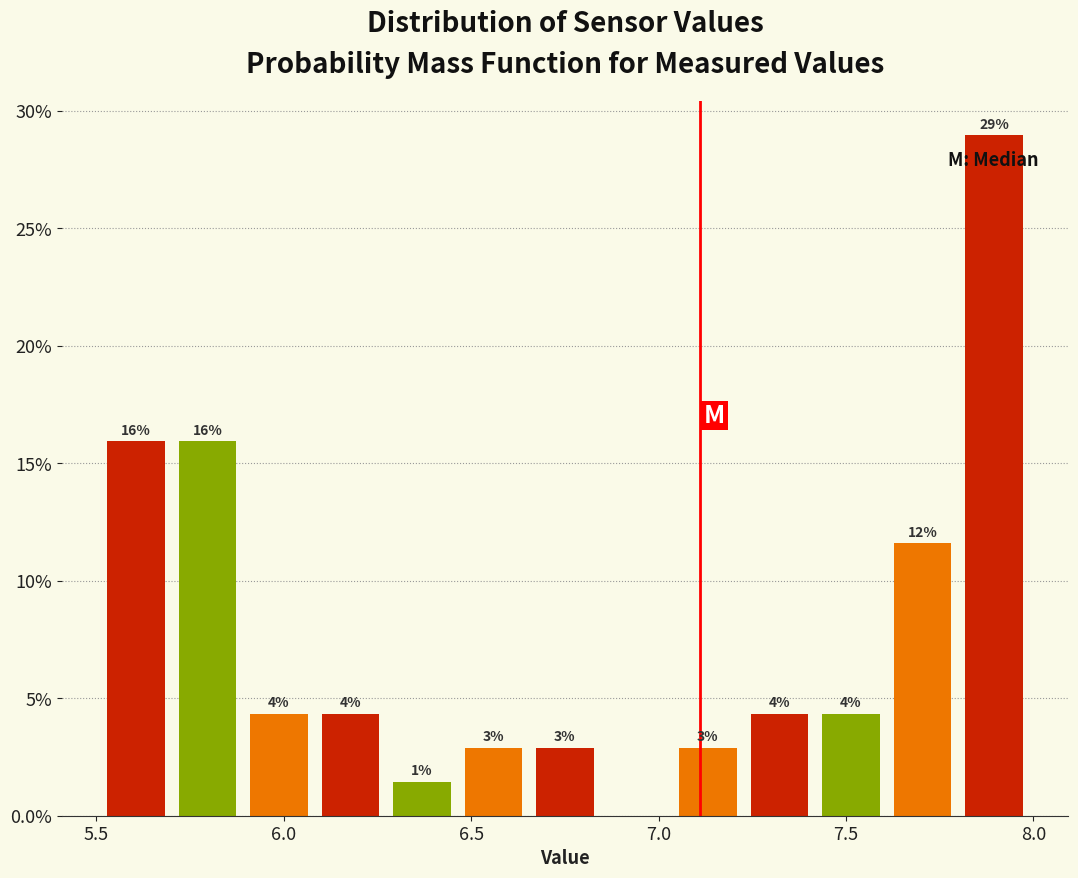

Read against the x-axis, roughly where is the centre of the tallest bar?

7.90